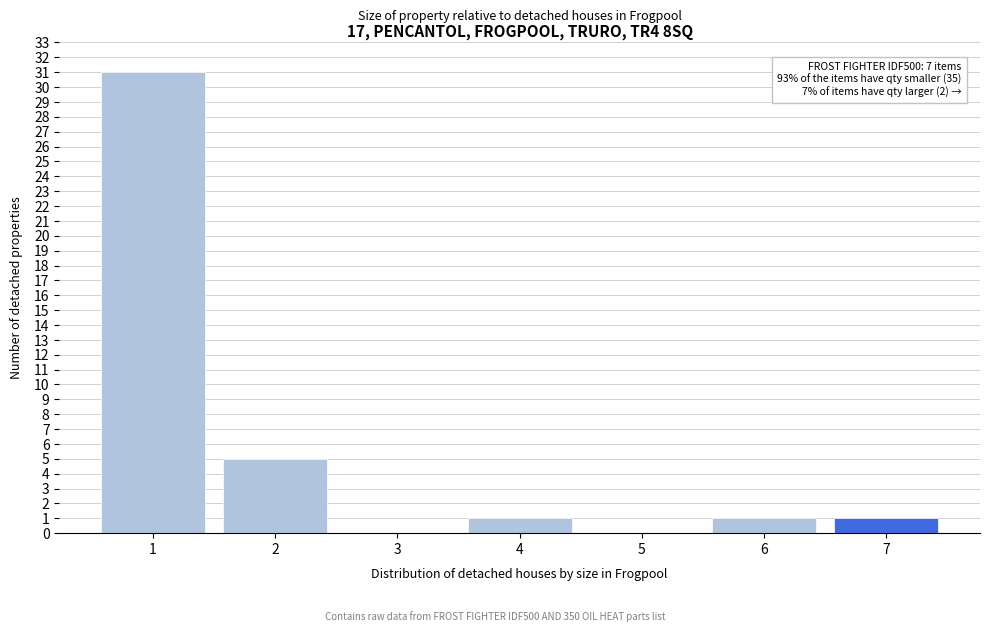

Reading right to left, what are all the values shown in this chart?

7=1	6=1	5=0	4=1	3=0	2=5	1=31